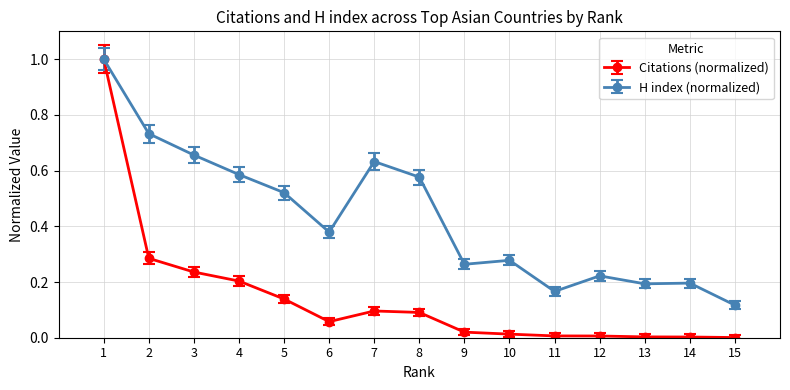

Which series has the largest total across all categories?

H index (normalized)